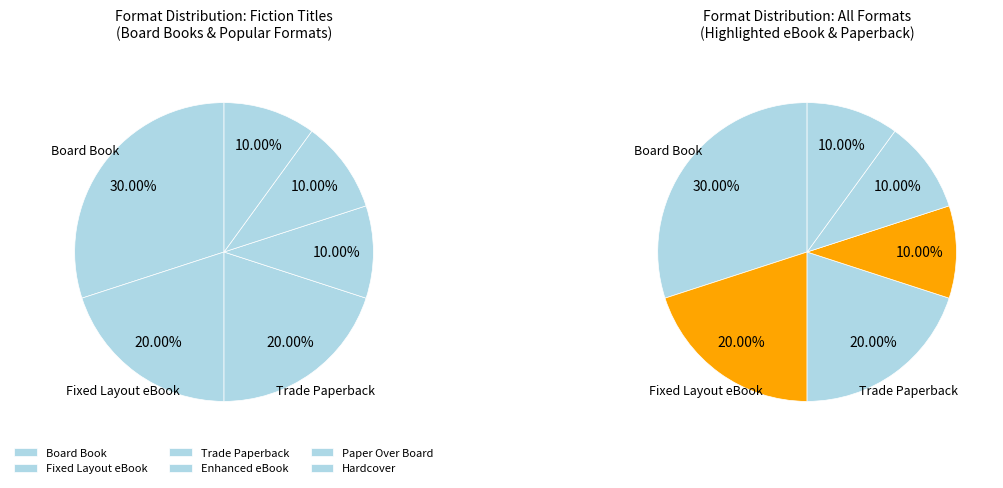

Which category has the biggest portion of the pie?

Board Book